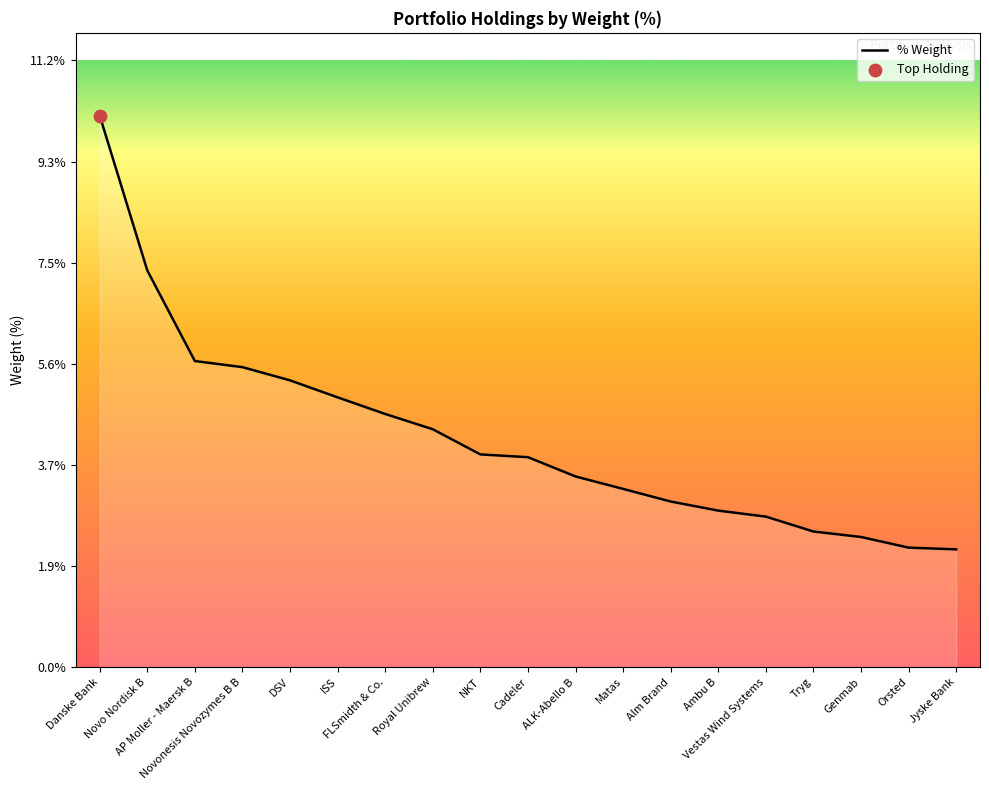

Between Novonesis Novozymes B B and Cadeler, which is larger?

Novonesis Novozymes B B